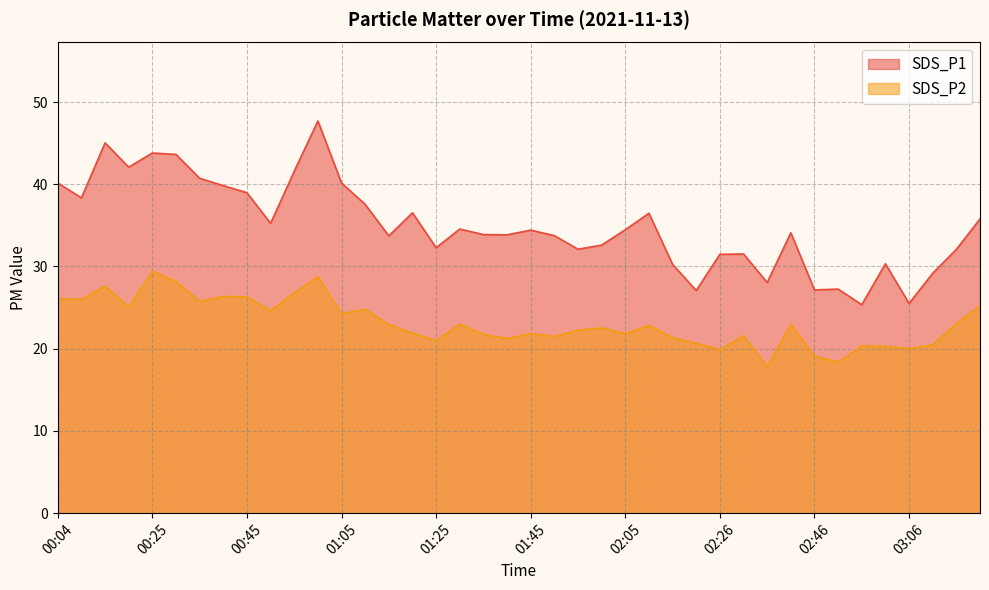

What is the maximum value shown in the chart?

47.7